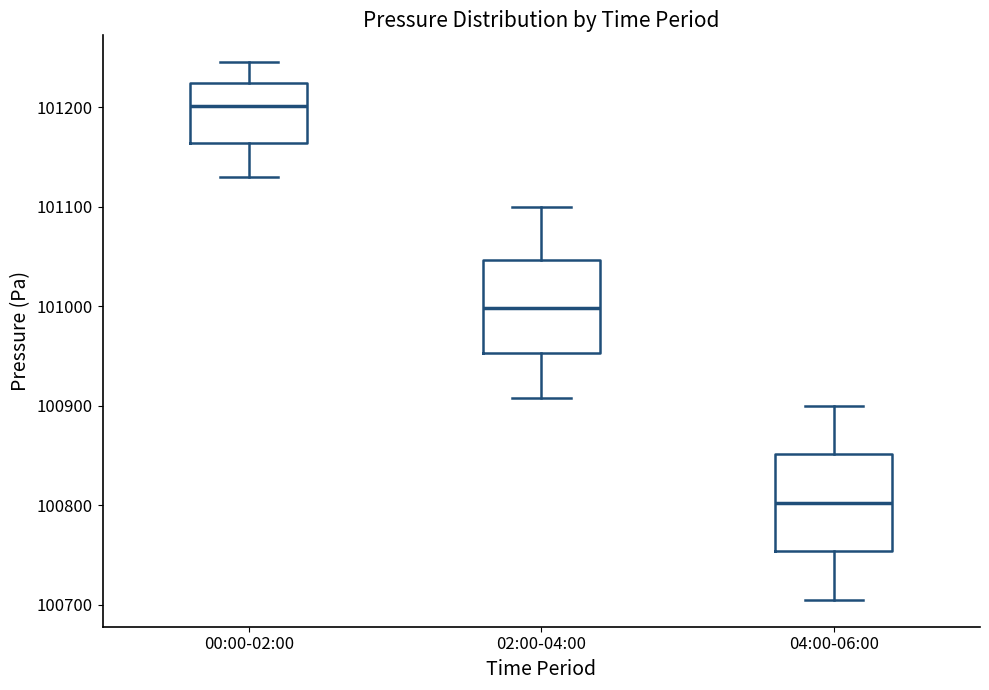

Which box's median line is the lowest?

04:00-06:00